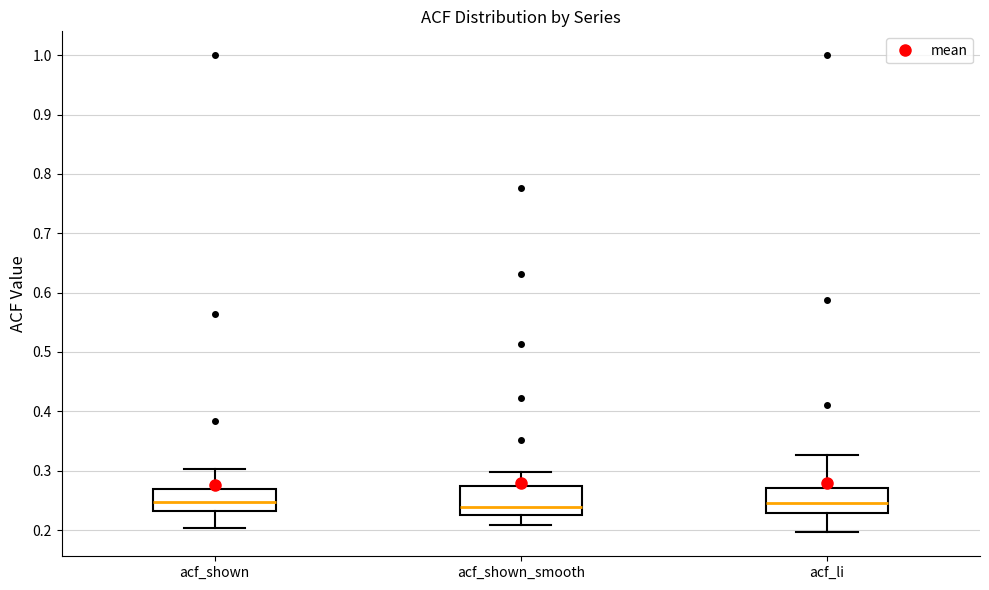

Where does the median line of the box for acf_shown_smooth sit on the y-axis? The values are not printed on the chart, so give them approximately, as read against the axis.

0.24